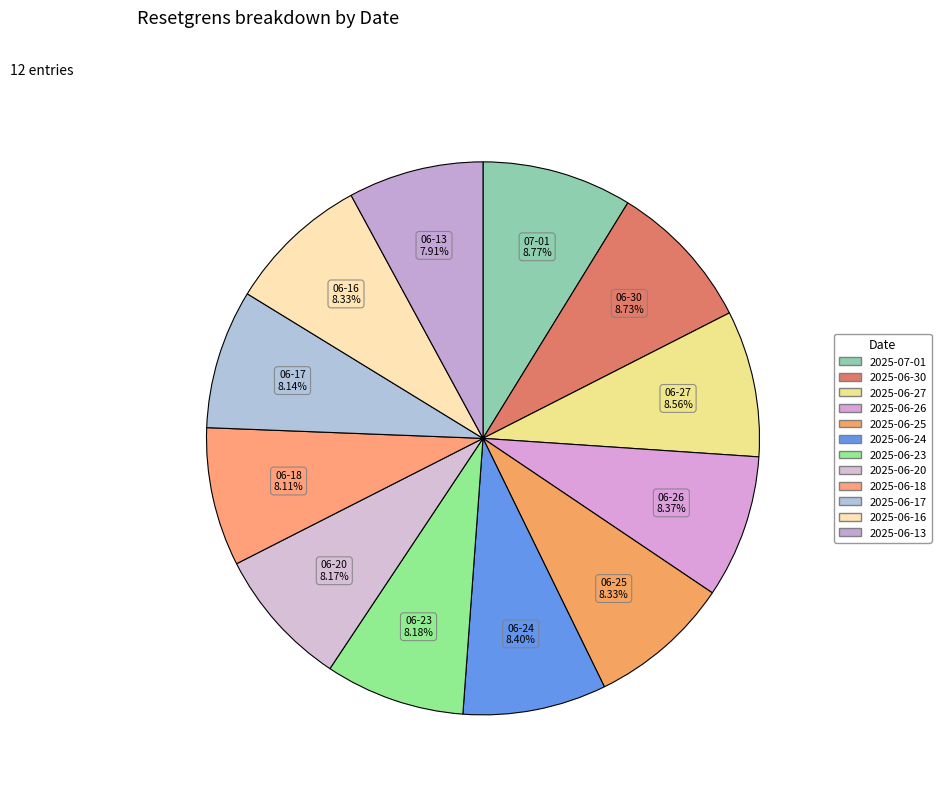

Count the number of slices in the pie.

12